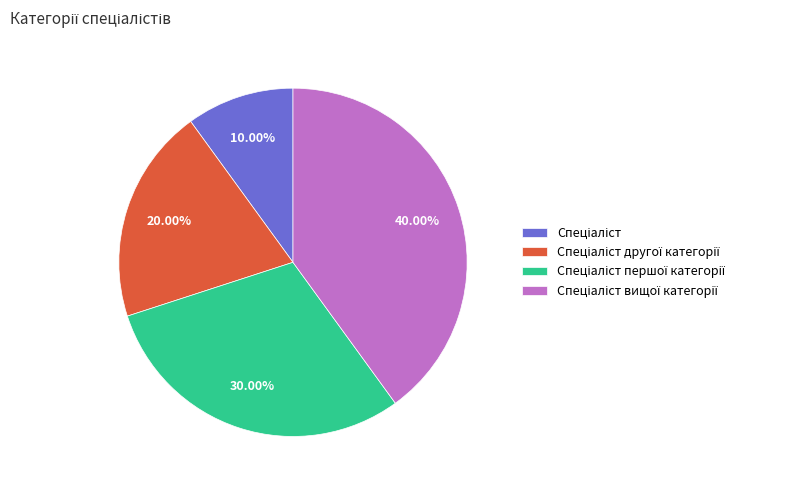

Is there a majority slice in this chart?

No